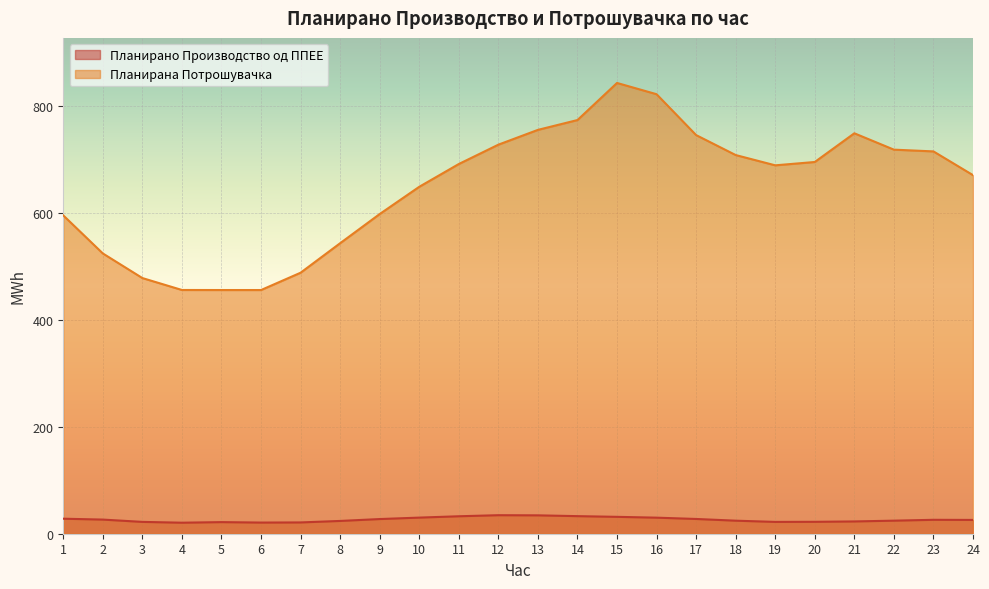

What is the difference between the highest and lowest values at 24?

644.5